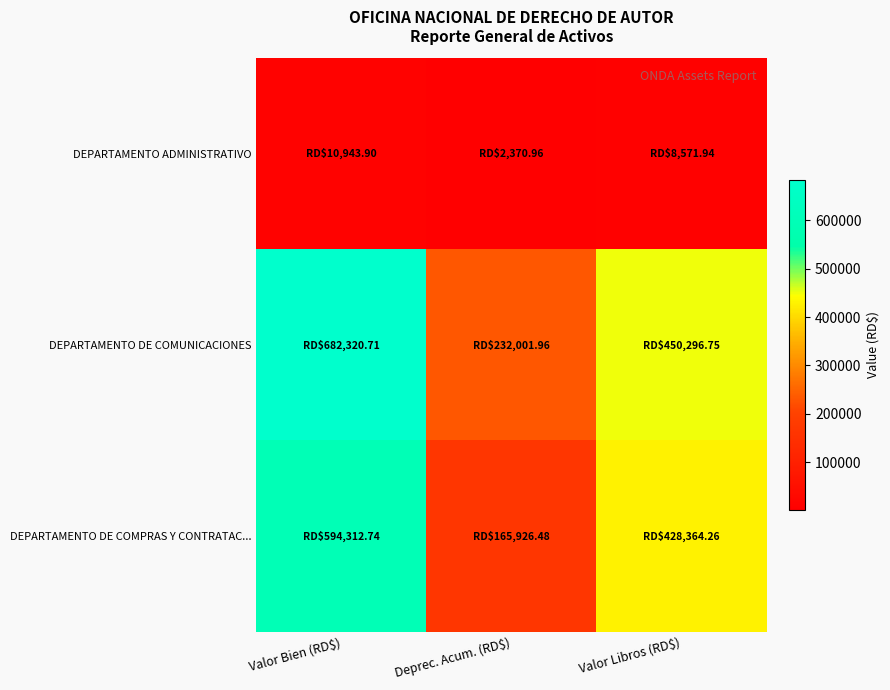

What is the total value across all series at Deprec. Acum. (RD$)?

400299.4